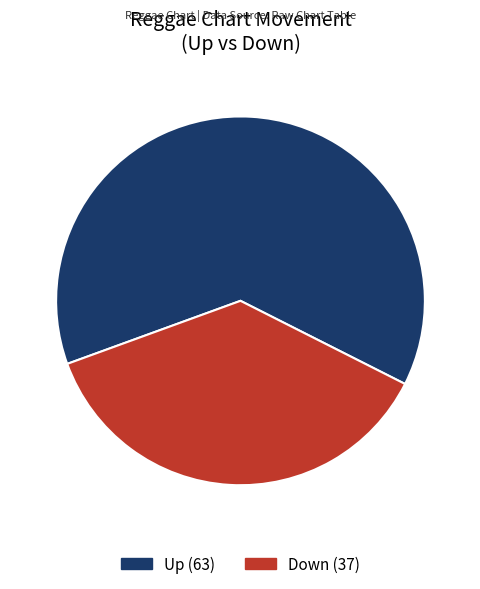

What portion of the pie excludes Down?

63.0%